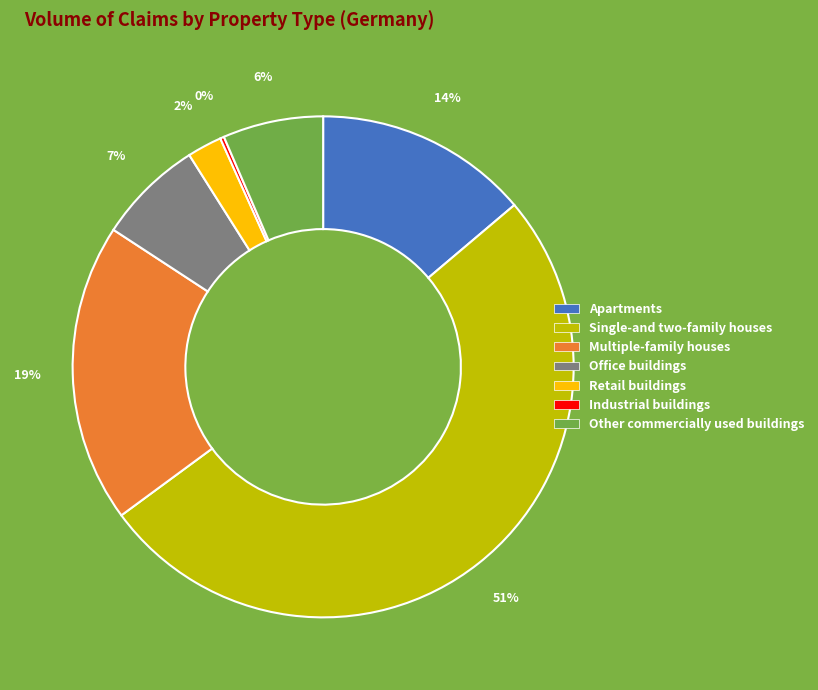

To the nearest percent, what is the average slice percentage?

14%